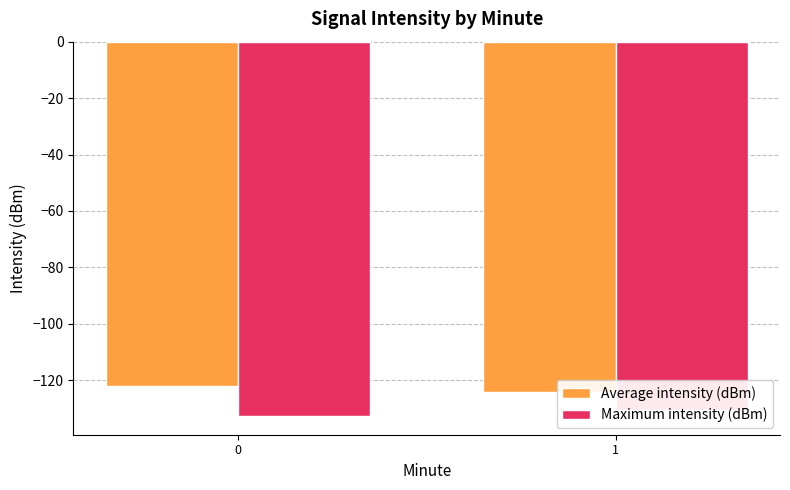

The Average intensity (dBm) series shows -124.2 at 1. True or false?

True